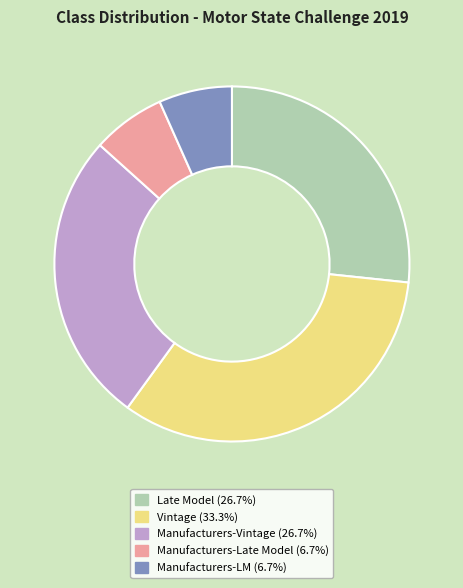

Between Vintage and Manufacturers-Late Model, which is larger?

Vintage